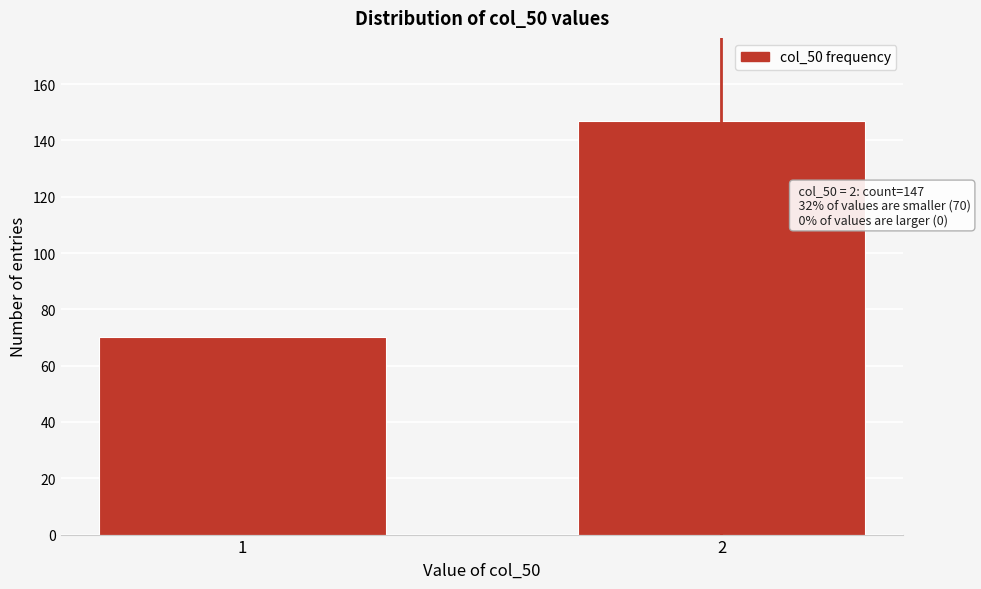

Reading left to right, extract all data points from this chart.

70	147